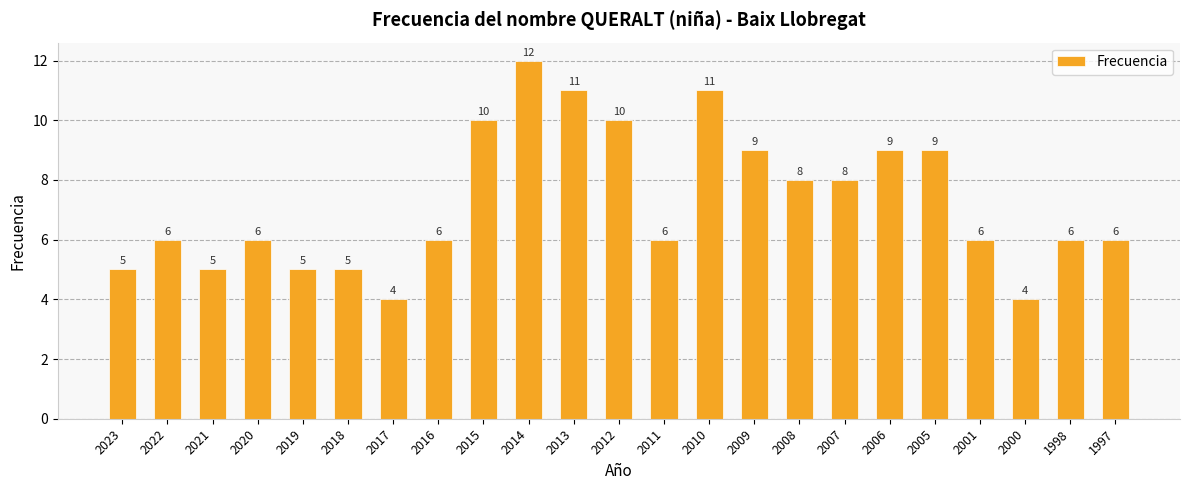

Is it true that the value at 1998 is 6?

True